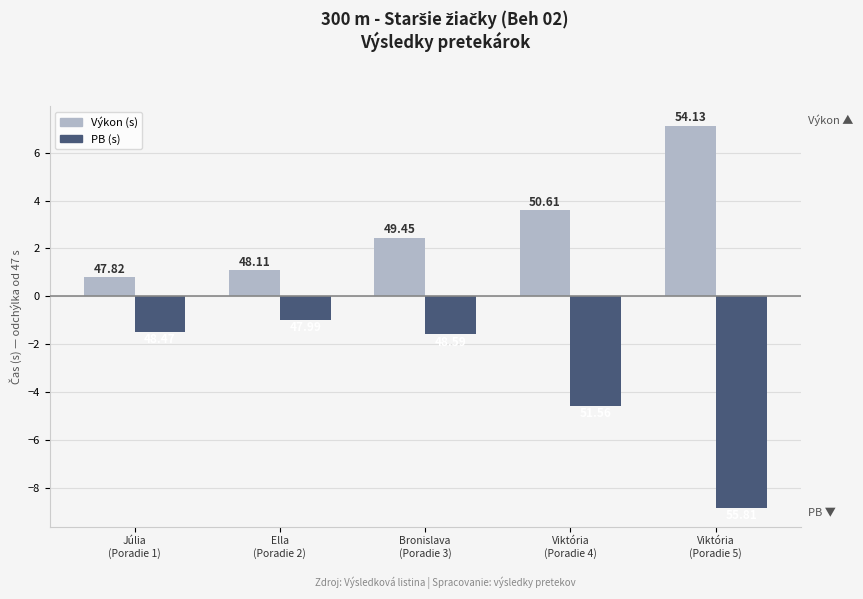

How many groups of bars are there?

5